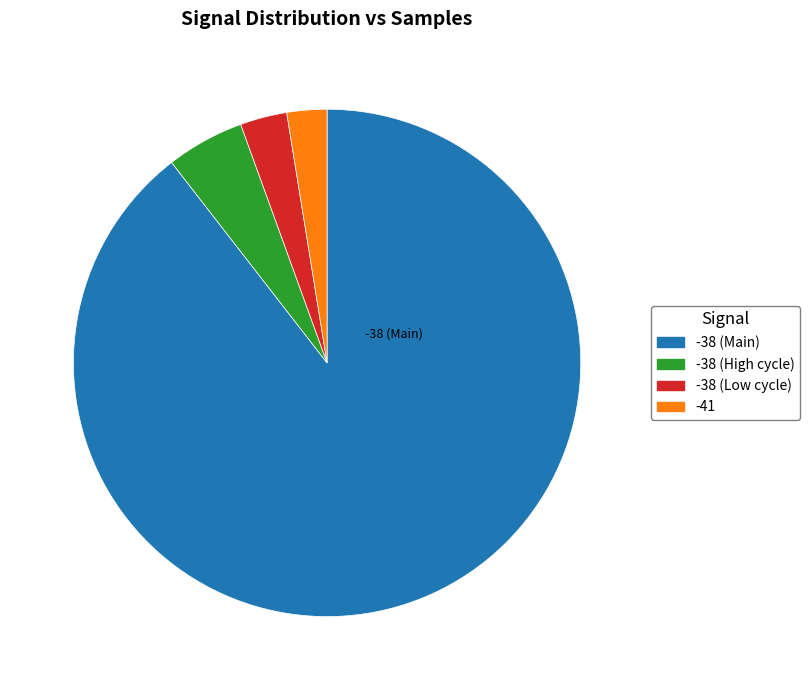

Does any single category account for the majority?

Yes